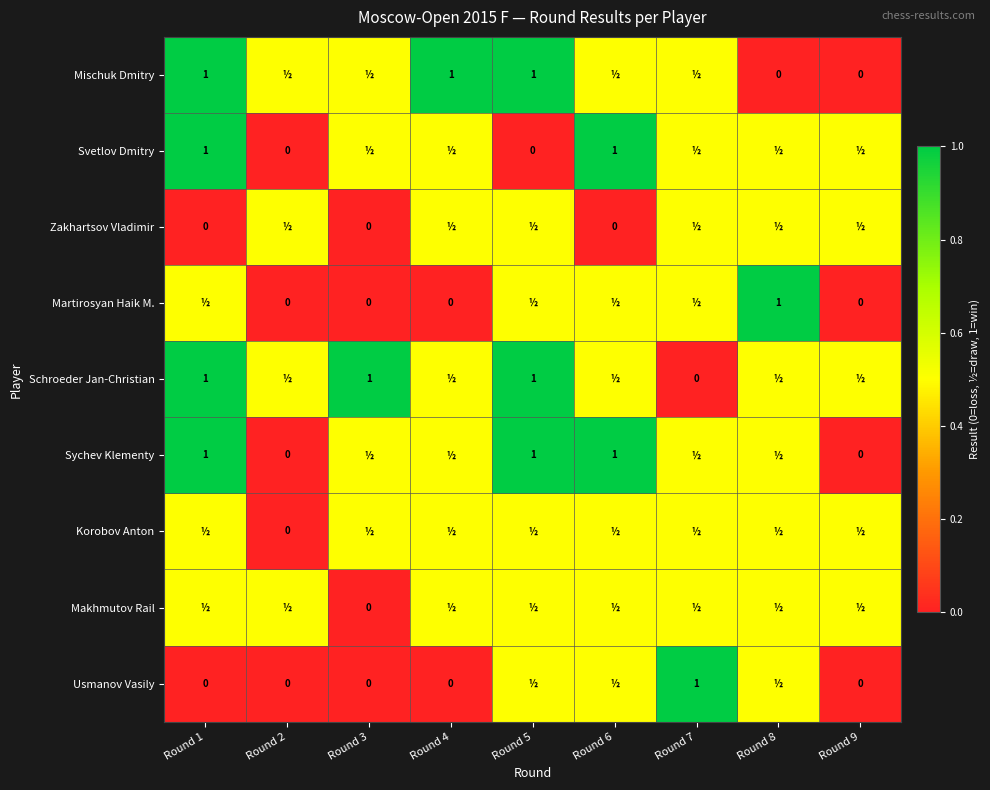

The value of Sychev Klementy at Round 1 is 1.0. True or false?

True